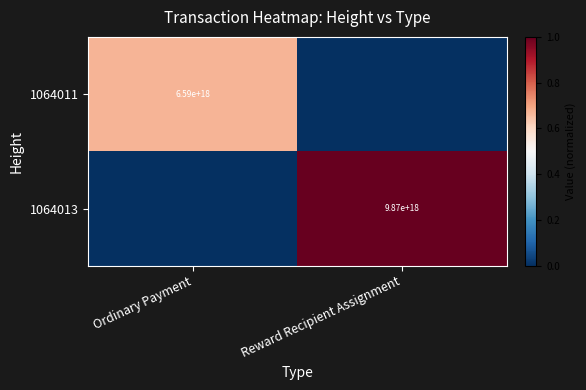

Is it true that 1064011 equals 4539635895543113728 at Ordinary Payment?

False